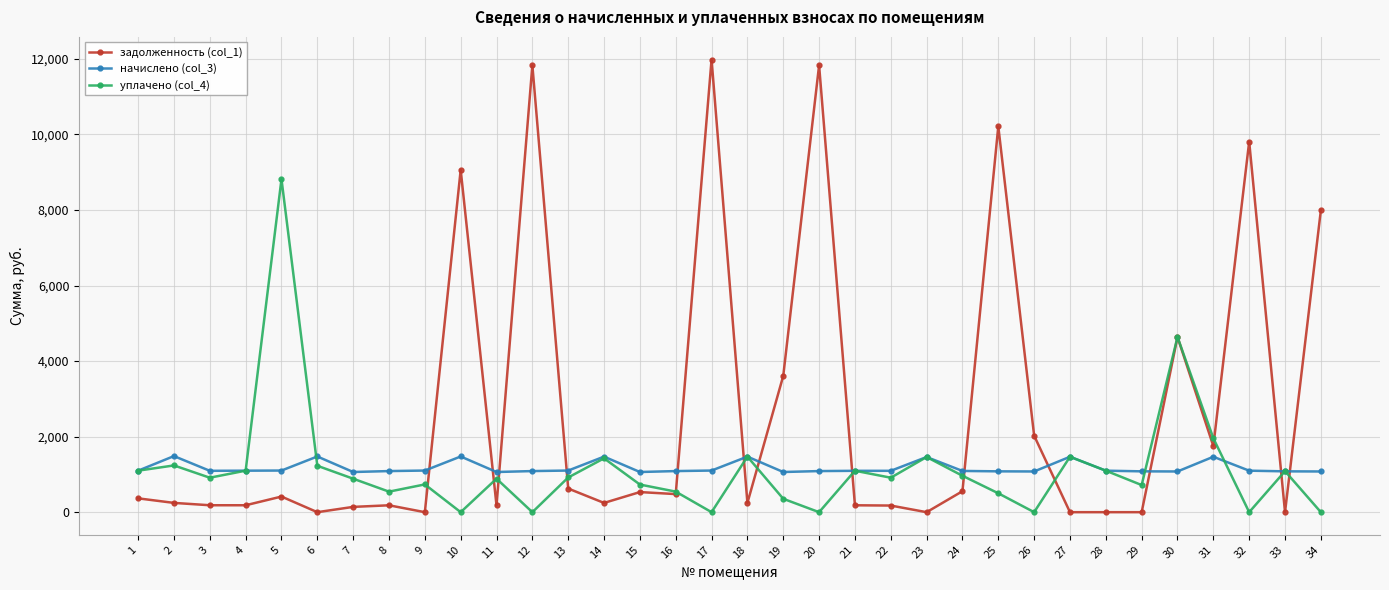

What is the average value of the уплачено (col_4) series?

1140.8